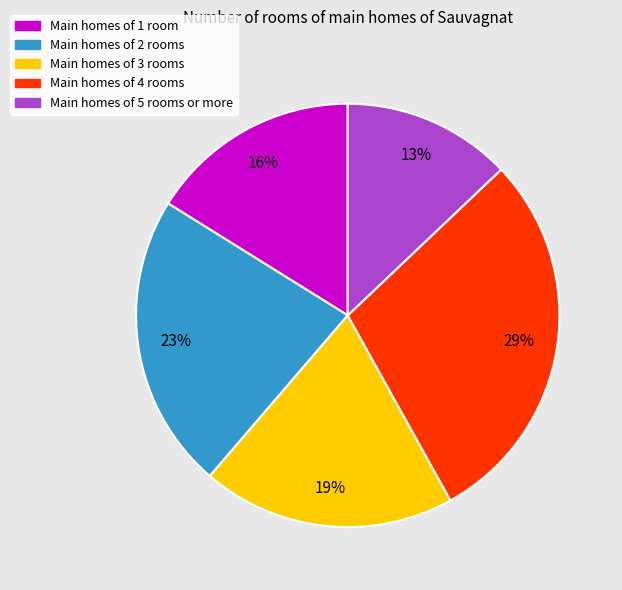

Approximately how many times larger is the value at Main homes of 1 room compared to Main homes of 2 rooms?

0.7